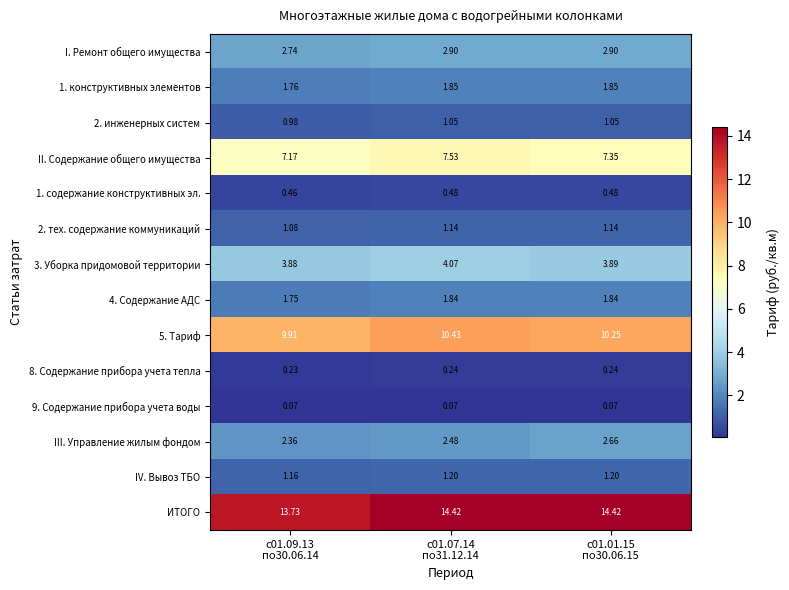

At which category is the sum across all series the highest?

с01.07.14
по31.12.14